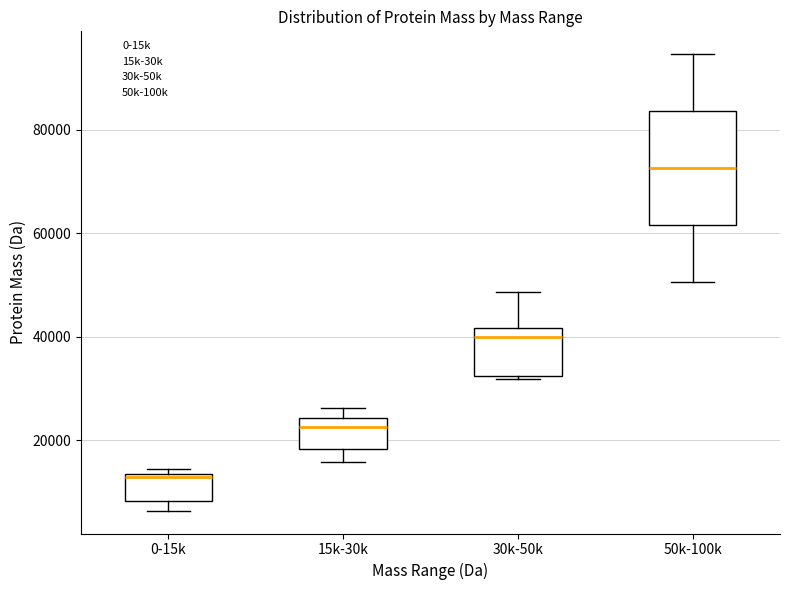

Where does the lower whisker of the box for 15k-30k end on the y-axis? The values are not printed on the chart, so give them approximately, as read against the axis.

16000